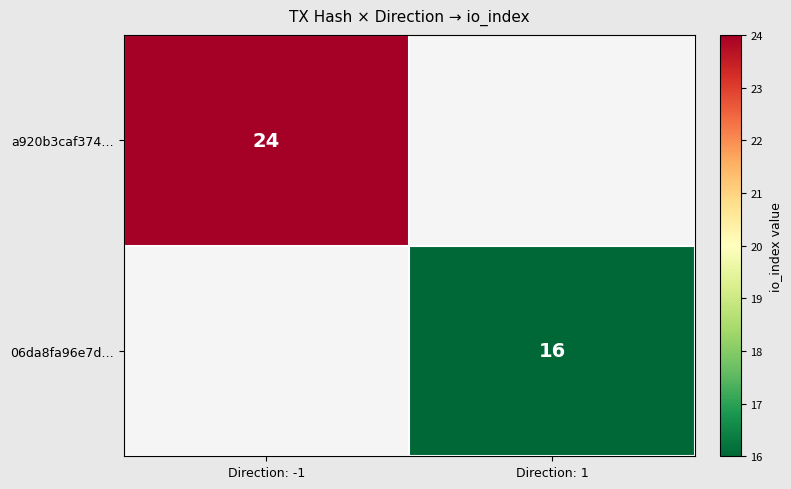

True or false: 06da8fa96e7d… has a value of 16 at Direction: 1.

True